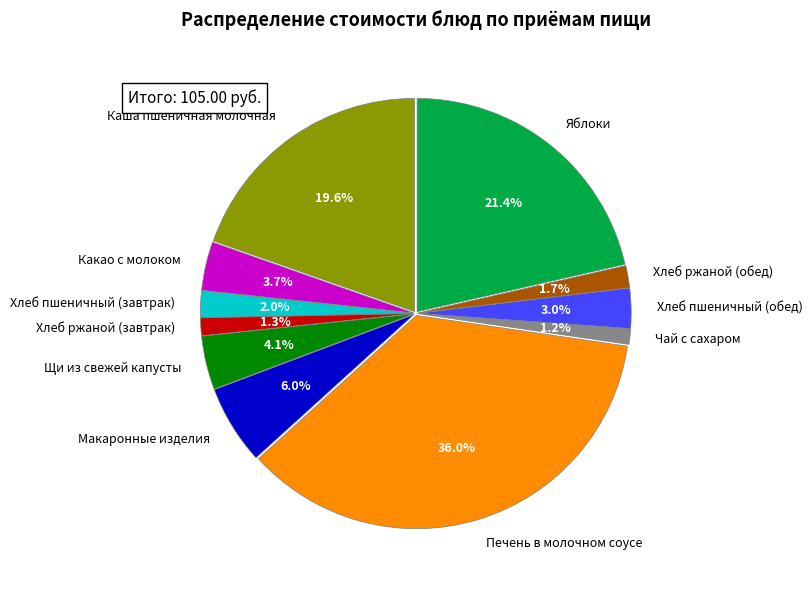

Count the number of slices in the pie.

11